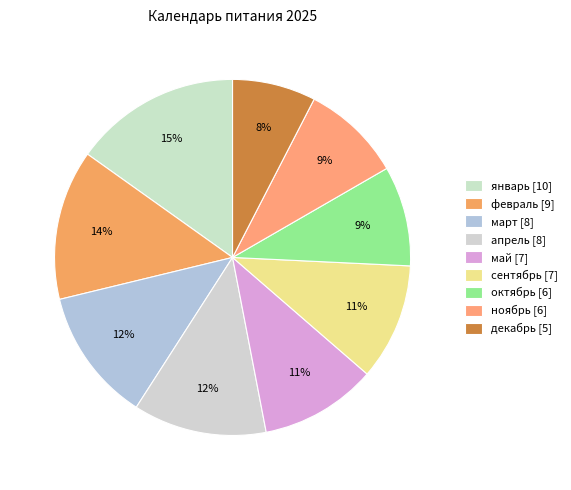

How many slices are in this pie chart?

9